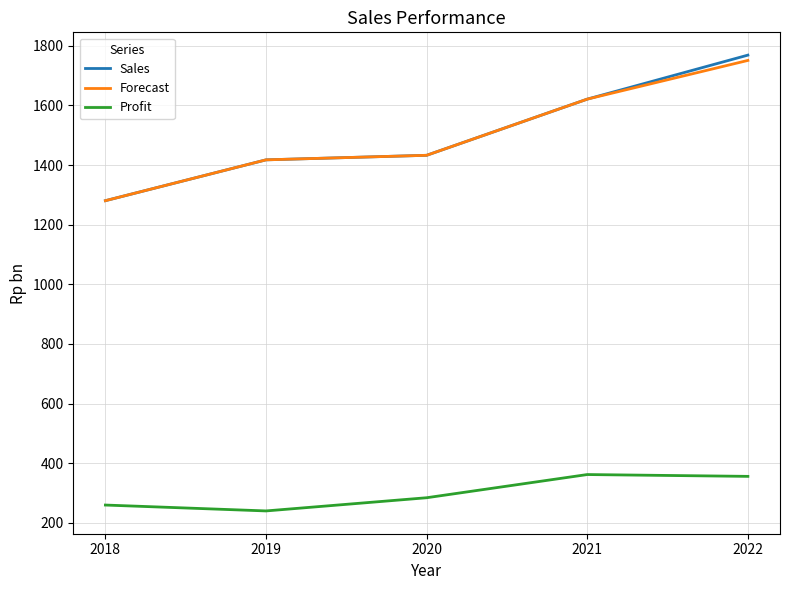

Which series has the largest range (max minus min)?

Sales